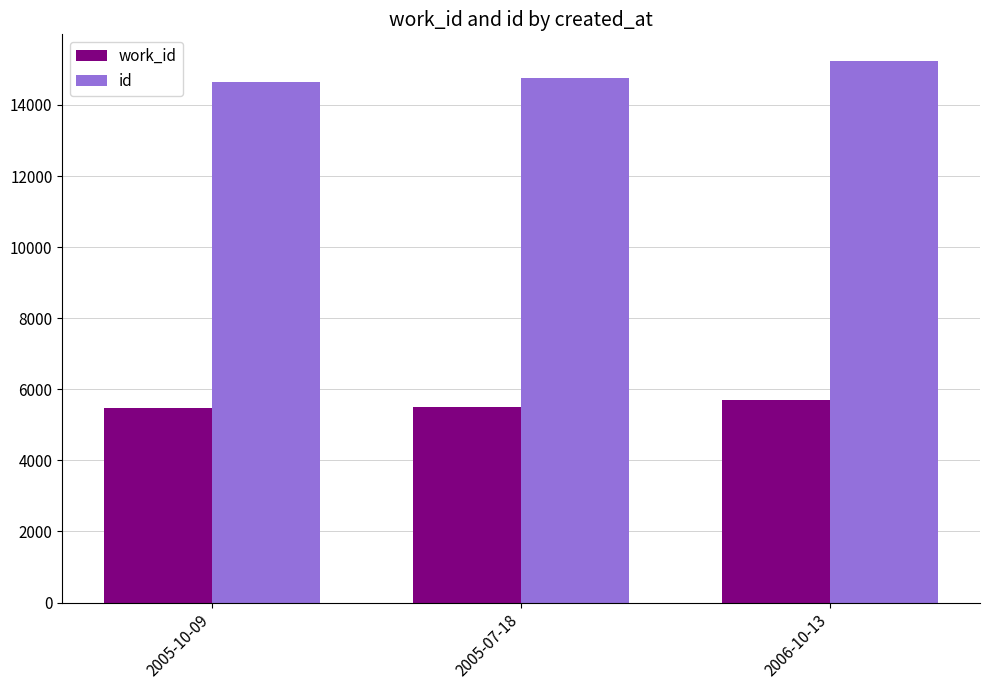

At which category is the sum across all series the highest?

2006-10-13